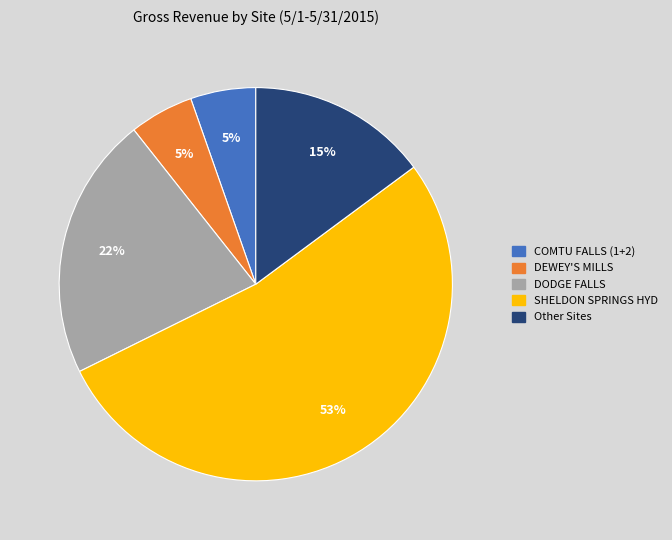

Is there a majority slice in this chart?

Yes